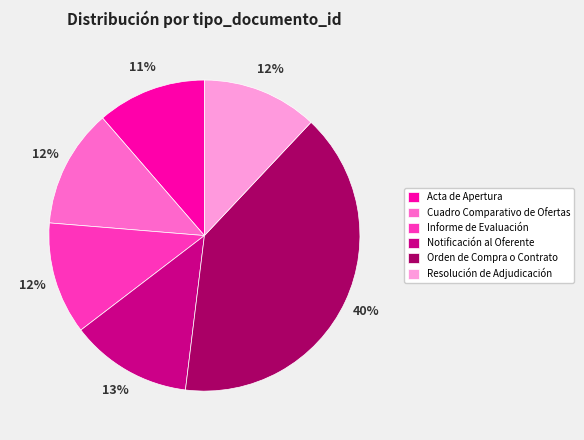

Does Cuadro Comparativo de Ofertas account for over 50% of the chart?

No